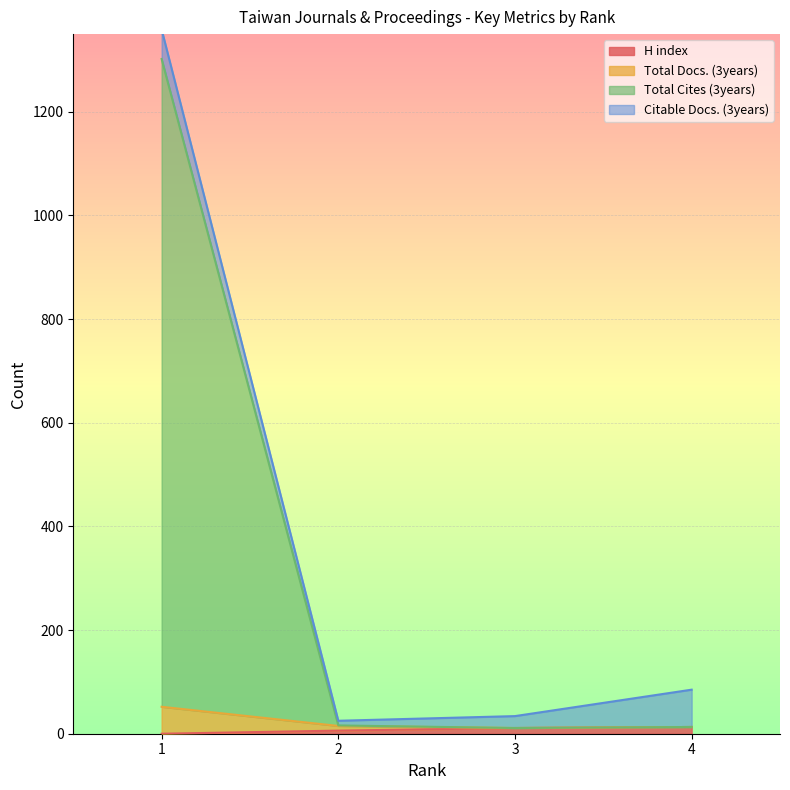

True or false: H index and Total Cites (3years) intersect in this chart.

False